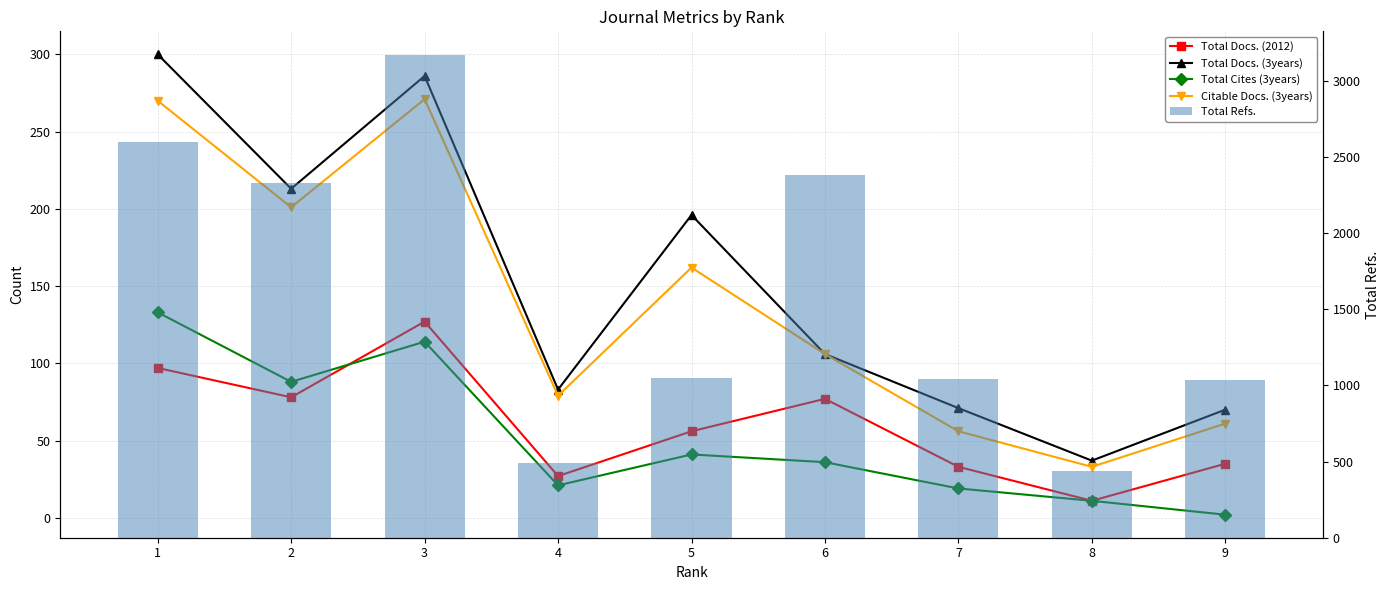

What is the value of the Citable Docs. (3years) bar at the 9th from the left?

61